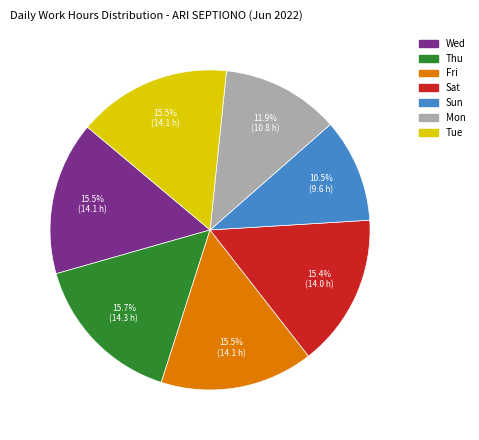

To the nearest percent, what portion does Sat represent?

15%